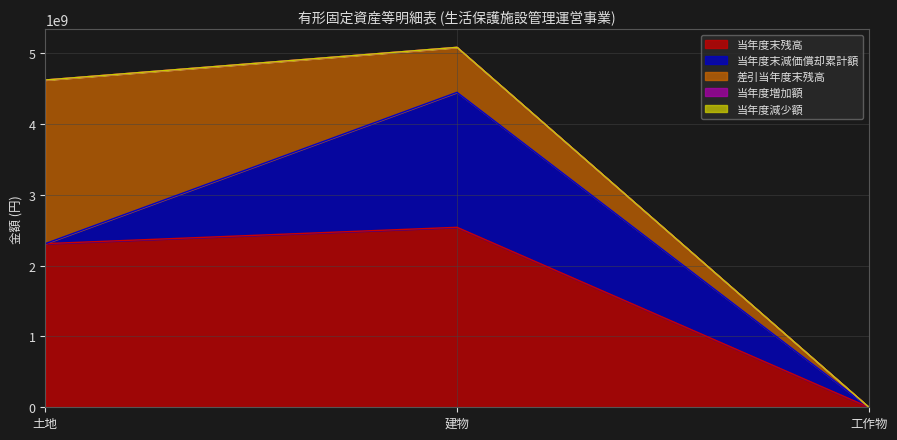

Which has a higher value, 工作物 or 土地?

土地